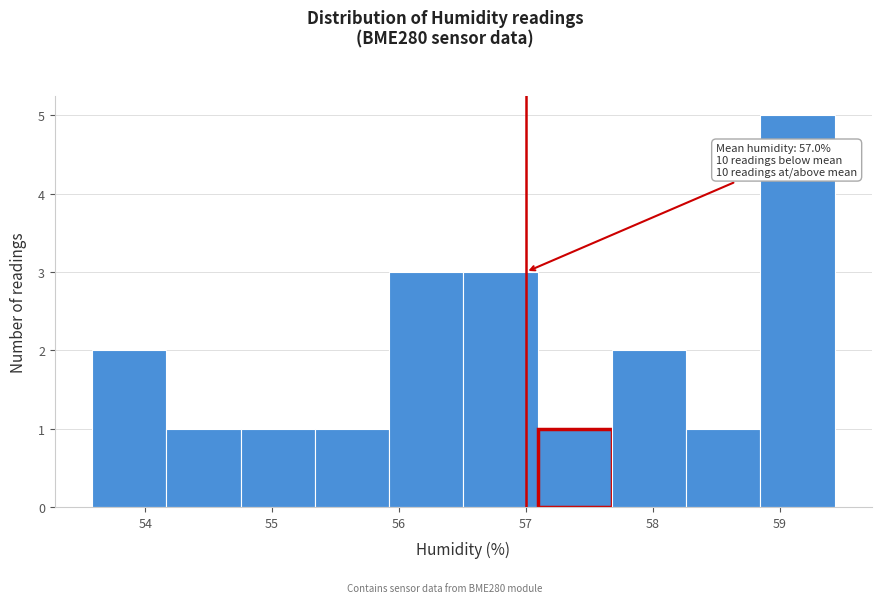

Which range on the x-axis has the tallest bar?

58.8 to 59.4